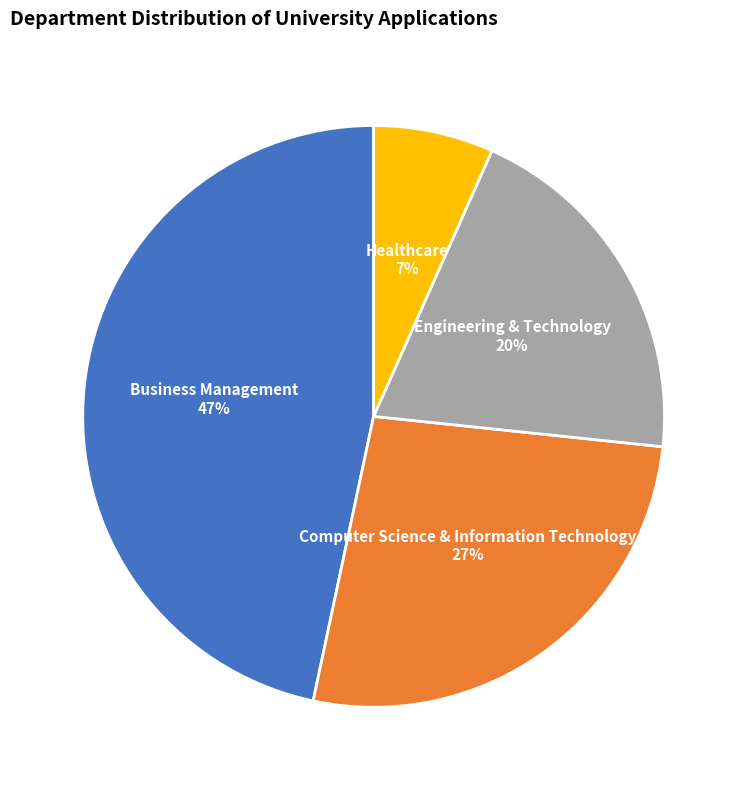

Is there a majority slice in this chart?

No